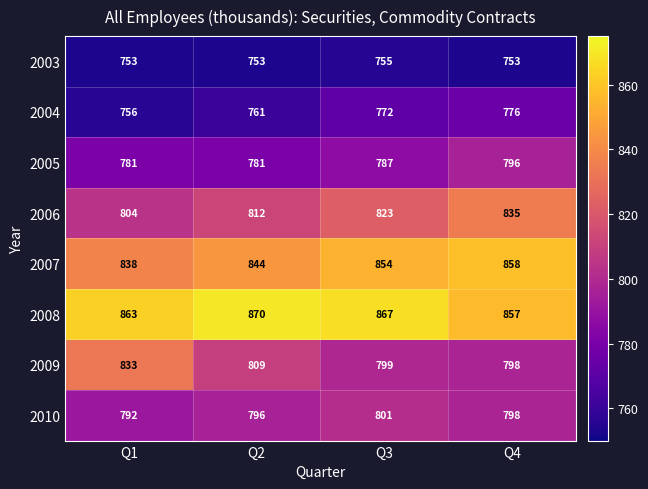

At how many categories does at least one series exceed 796?

4